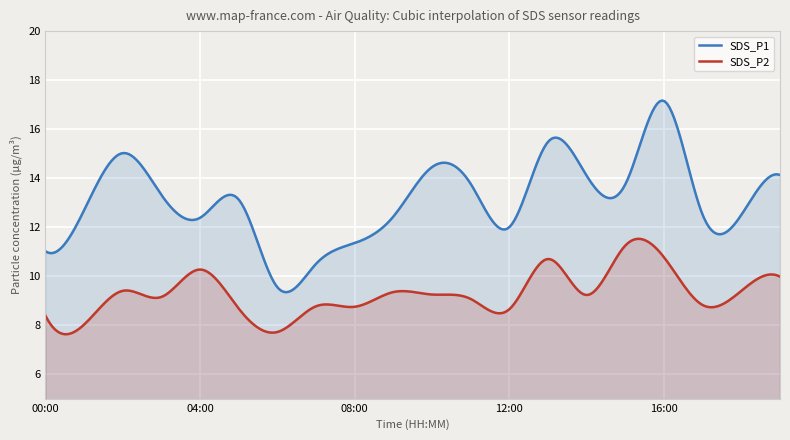

True or false: SDS_P2 and SDS_P1 intersect in this chart.

False